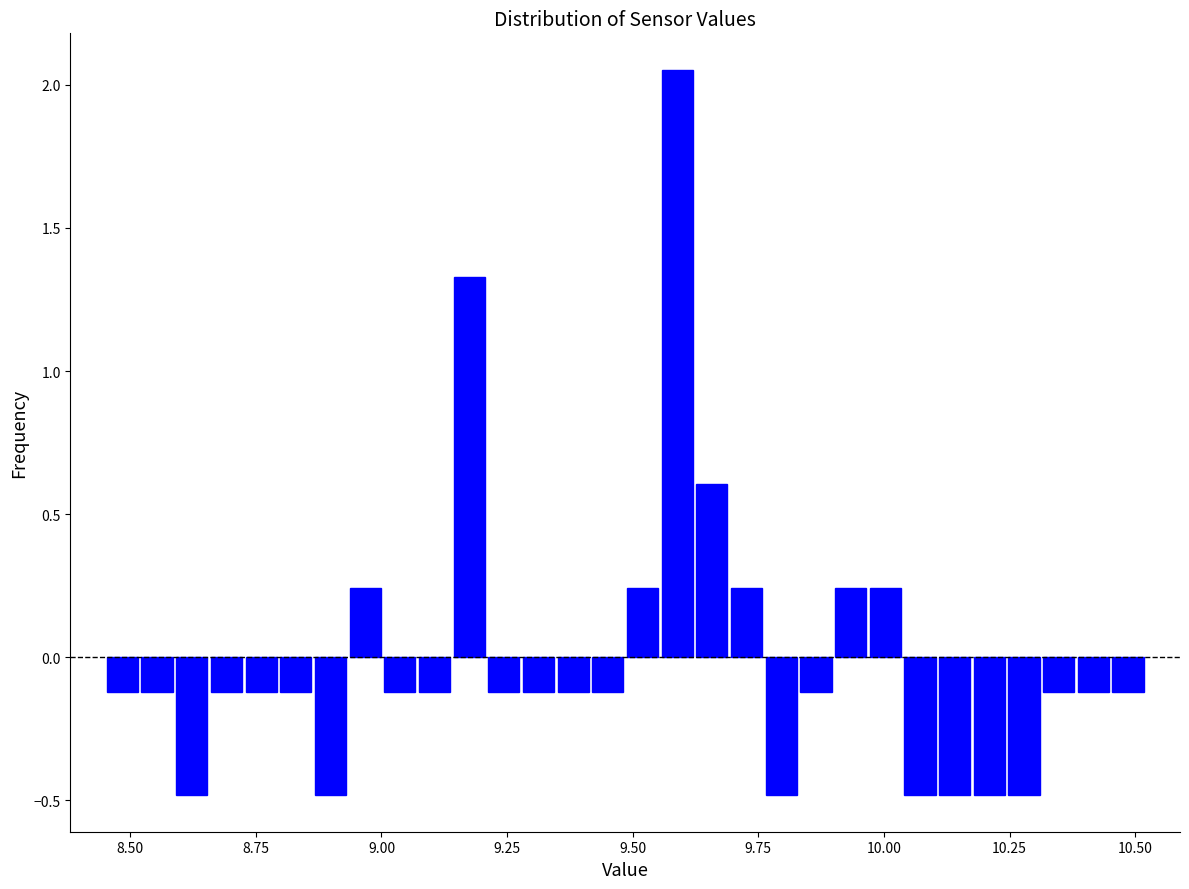

Around what value on the x-axis is the tallest bar? Give the approximate position of its centre, as read against the axis.

9.60